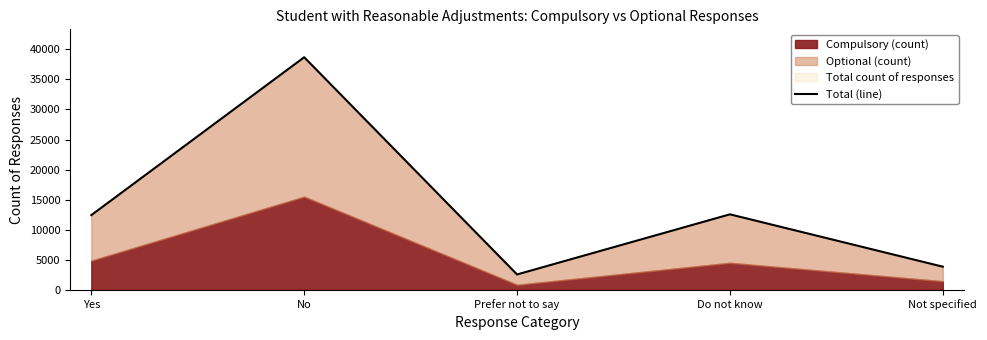

Where is the first local minimum?

Prefer not to say